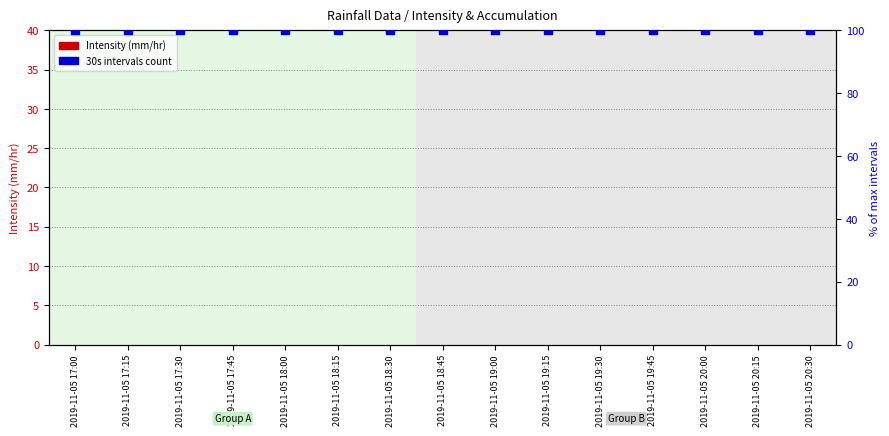

At how many categories does at least one series exceed 79?

15